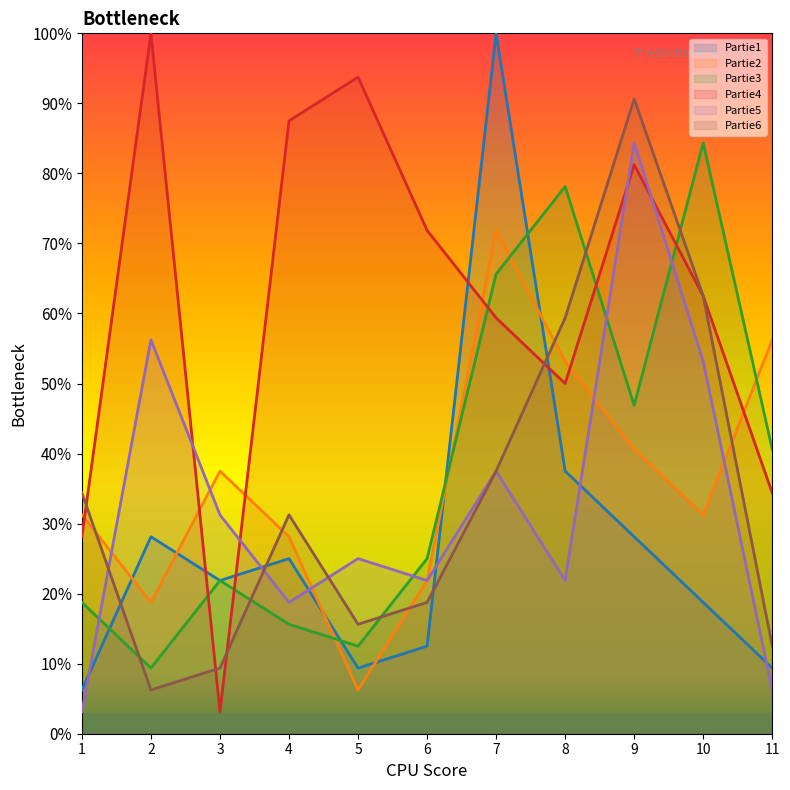

What is the difference between the second highest and minimum values in the Partie6 series?

56.2